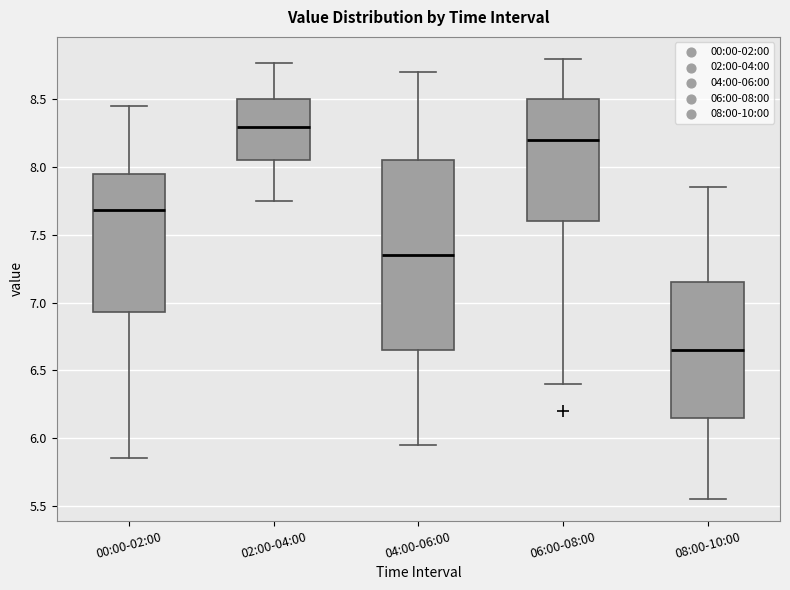

Comparing the boxes themselves (not the whiskers), which one is the tallest?

04:00-06:00